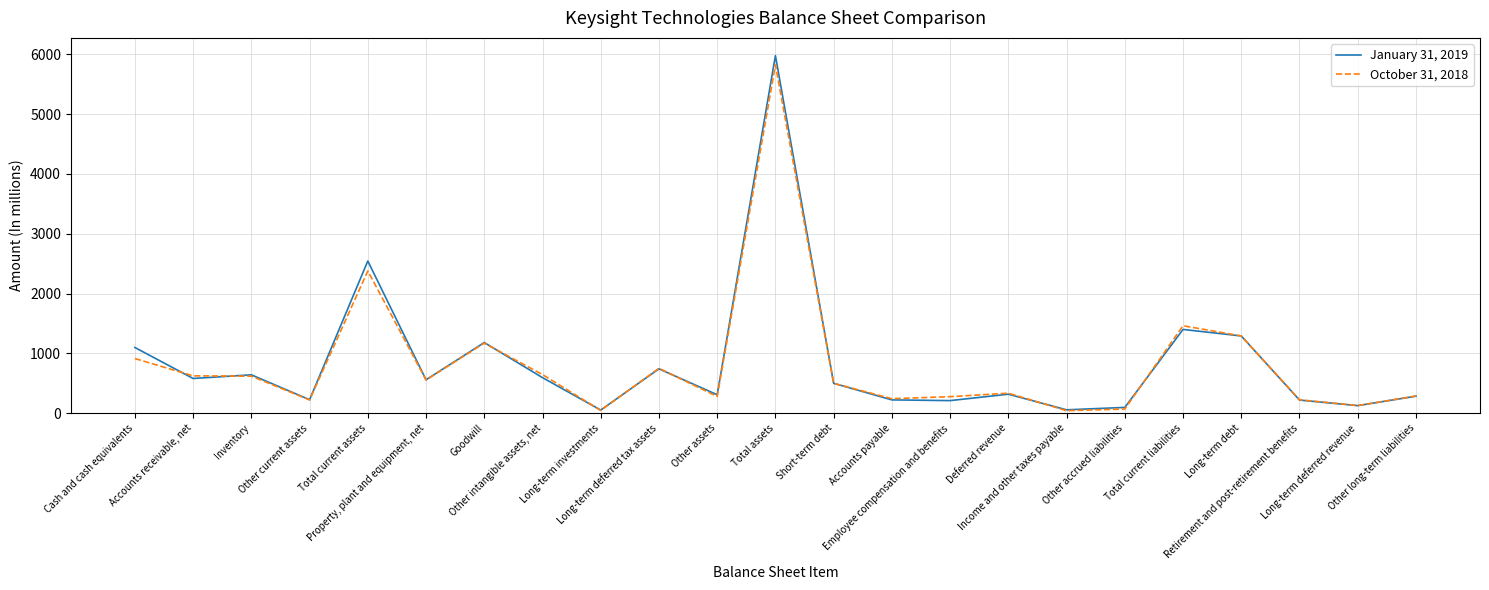

List the series in order of their overall mean, highest first.

January 31, 2019, October 31, 2018